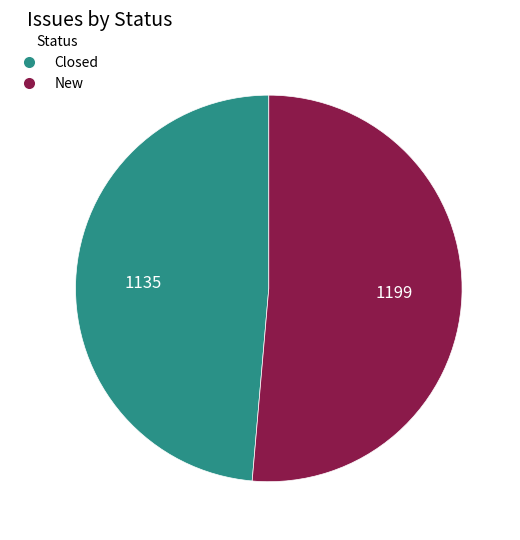

Rank the categories by value from lowest to highest.

Closed, New